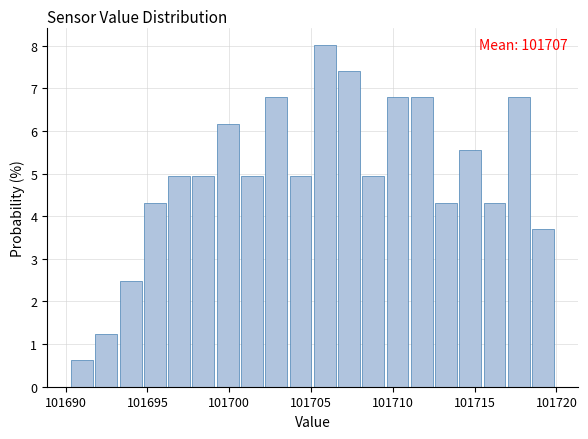

Read against the x-axis, roughly where is the centre of the tallest bar?

101706.0